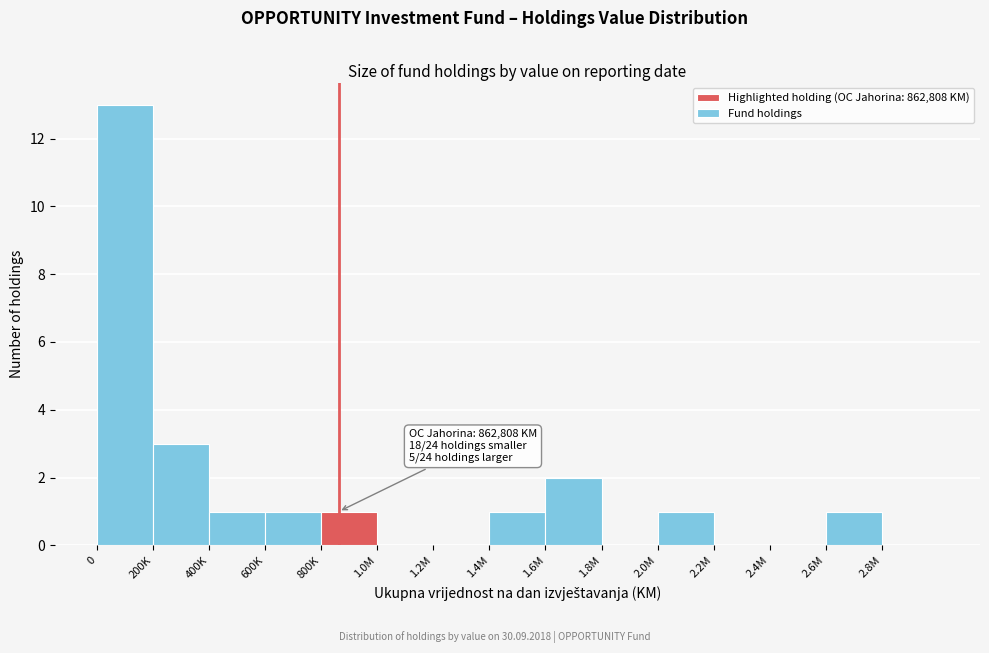

Reading right to left, list all the values displayed in this chart.

2.8M=0	2.6M=1	2.4M=0	2.2M=0	2.0M=1	1.8M=0	1.6M=2	1.4M=1	1.2M=0	1.0M=0	800K=1	600K=1	400K=1	200K=3	0=13